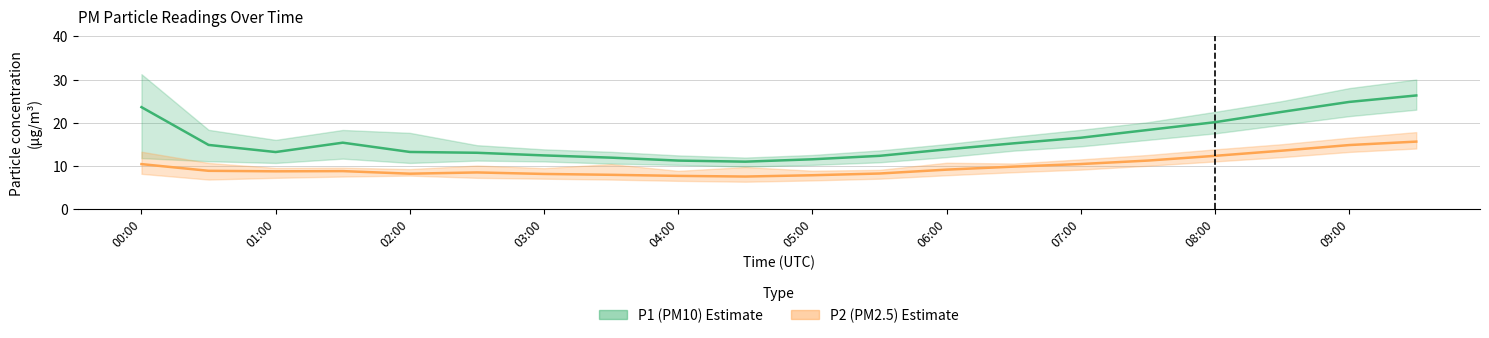

What is the spread (max minus min) of values at 01:00?

4.5